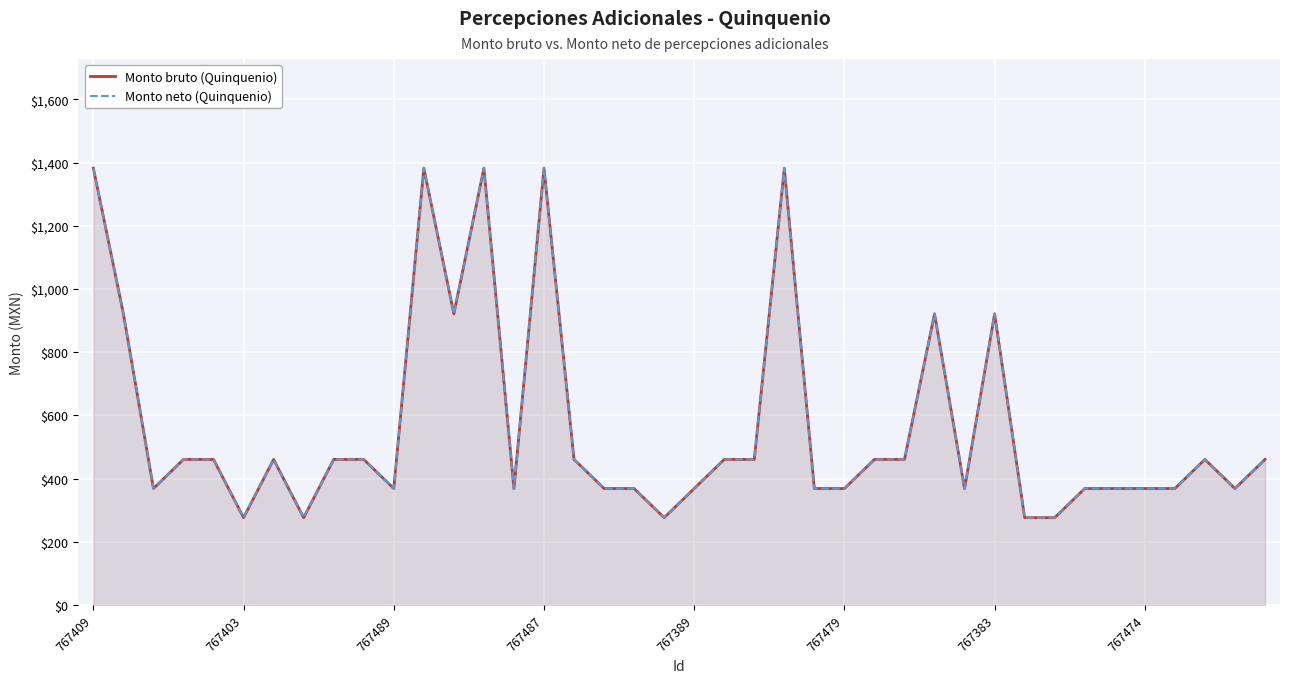

What is the sum of all Monto neto (Quinquenio) values?

22668.1